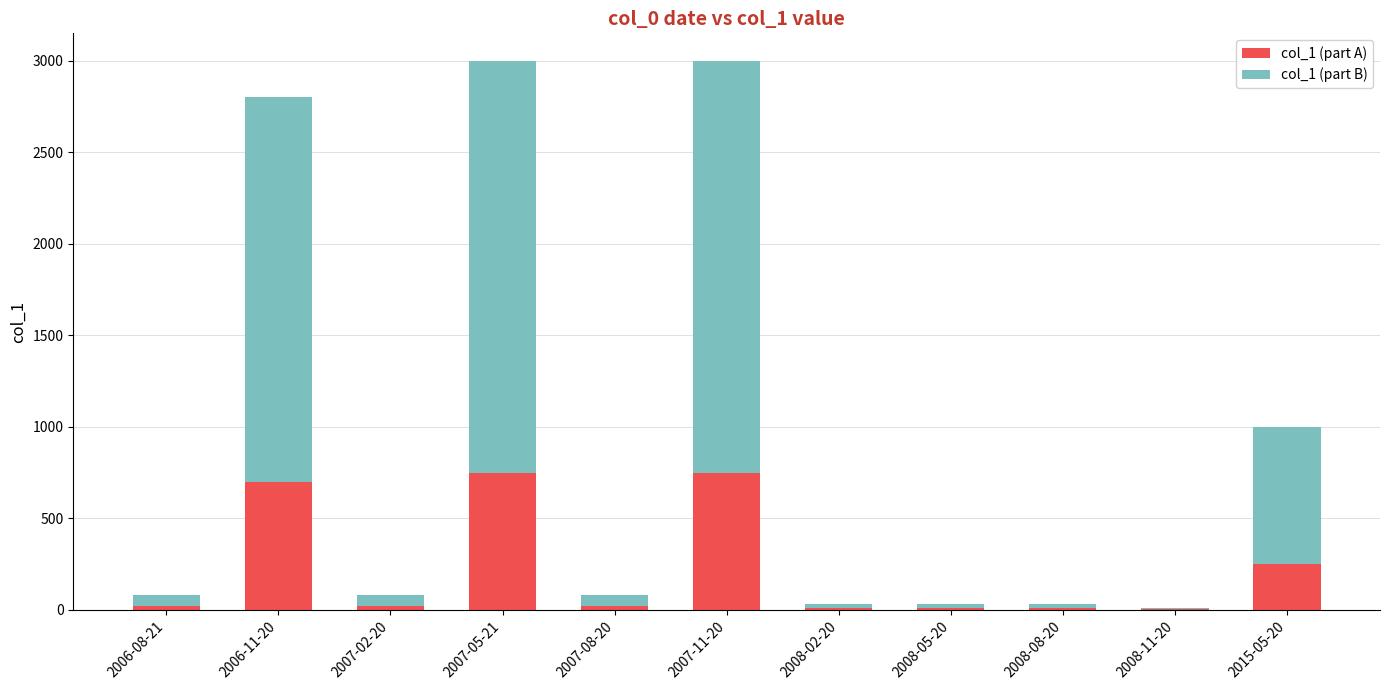

What is the maximum value for col_1 (part A)?

750.0